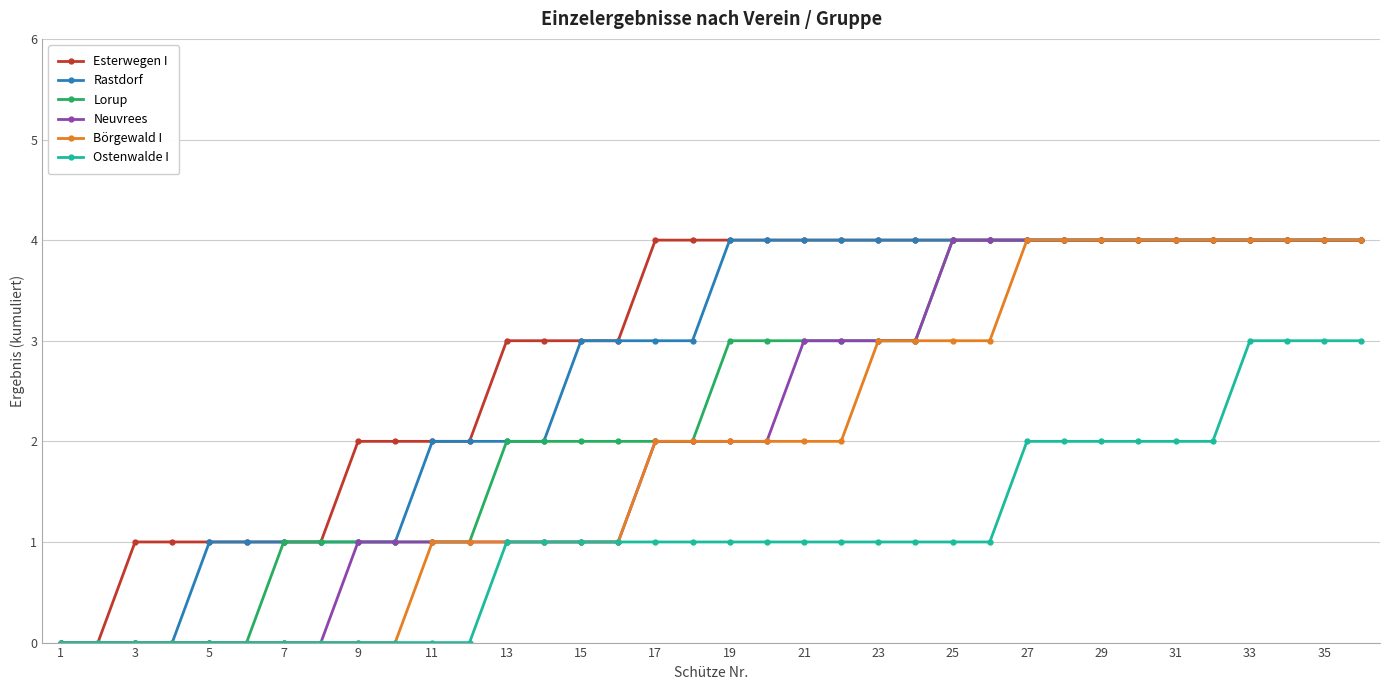

What is the value of the Lorup point at the 28th from the left?

4